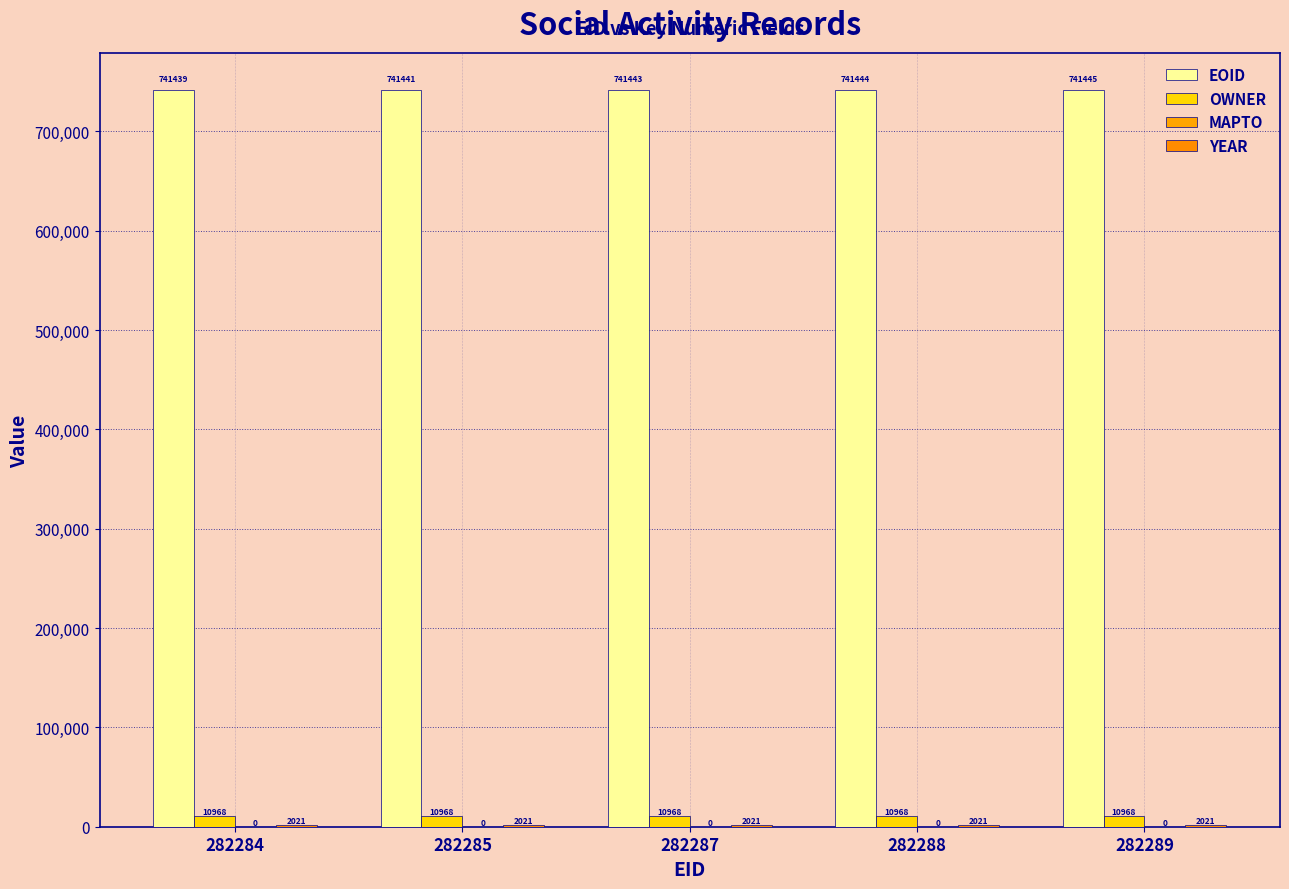

Count the number of data series in this chart.

3